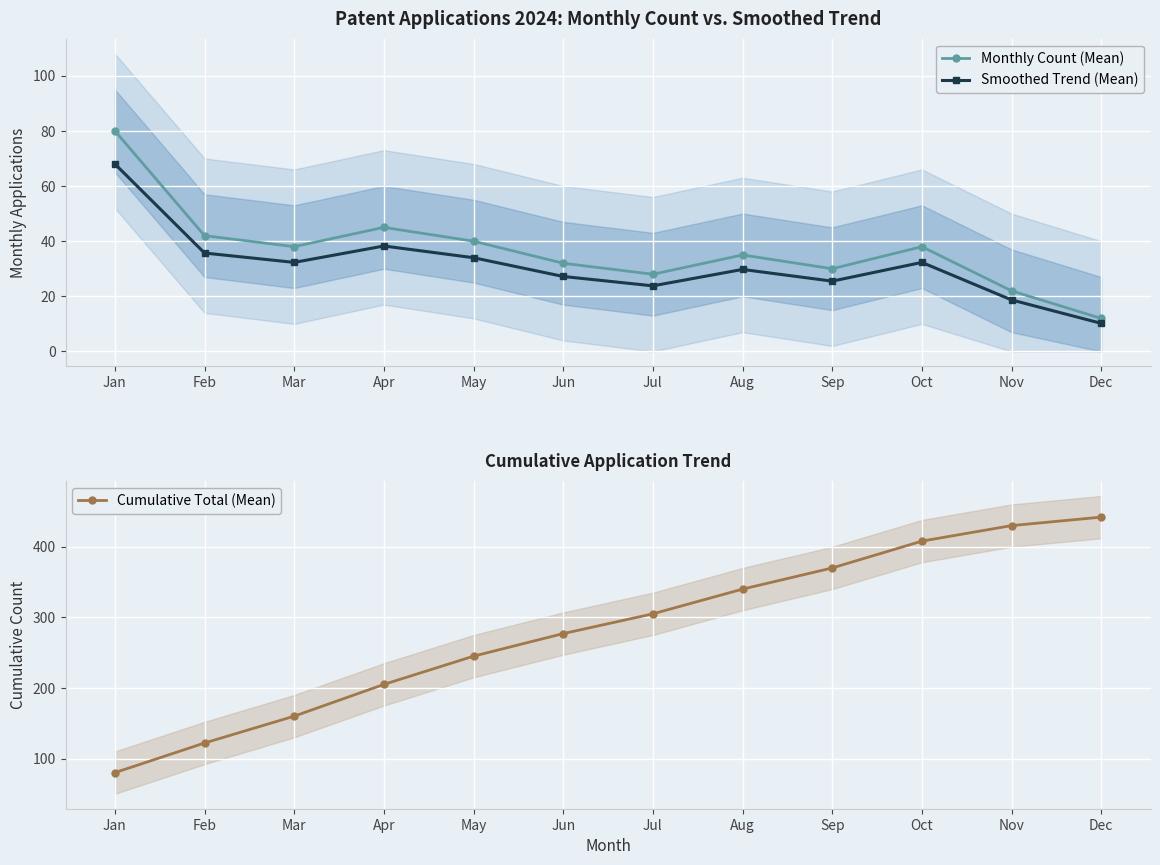

How many data points in Monthly Count (Mean) are above 38?

4